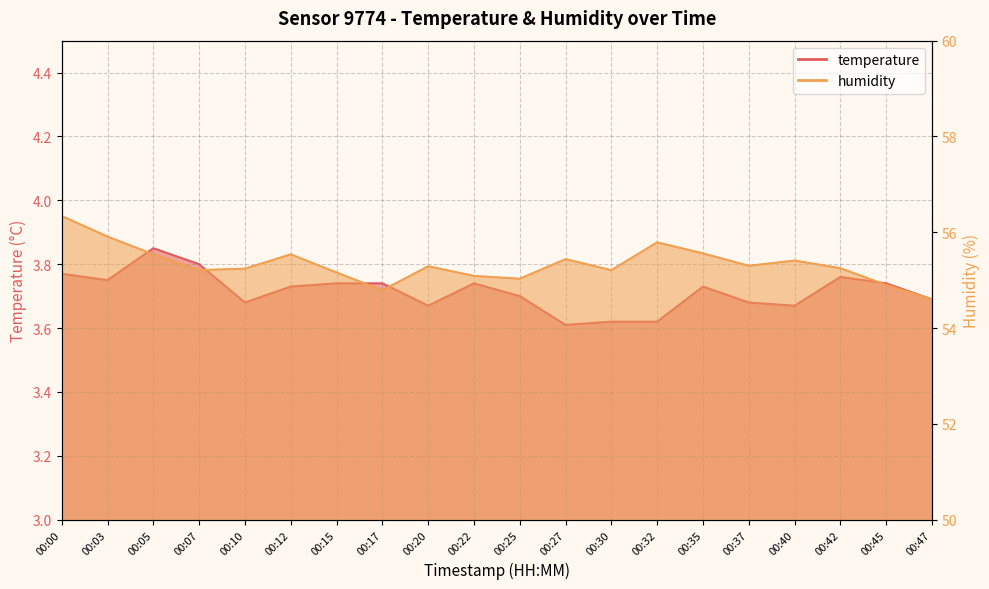

What is the value of the humidity point at the 15th from the left?

55.6